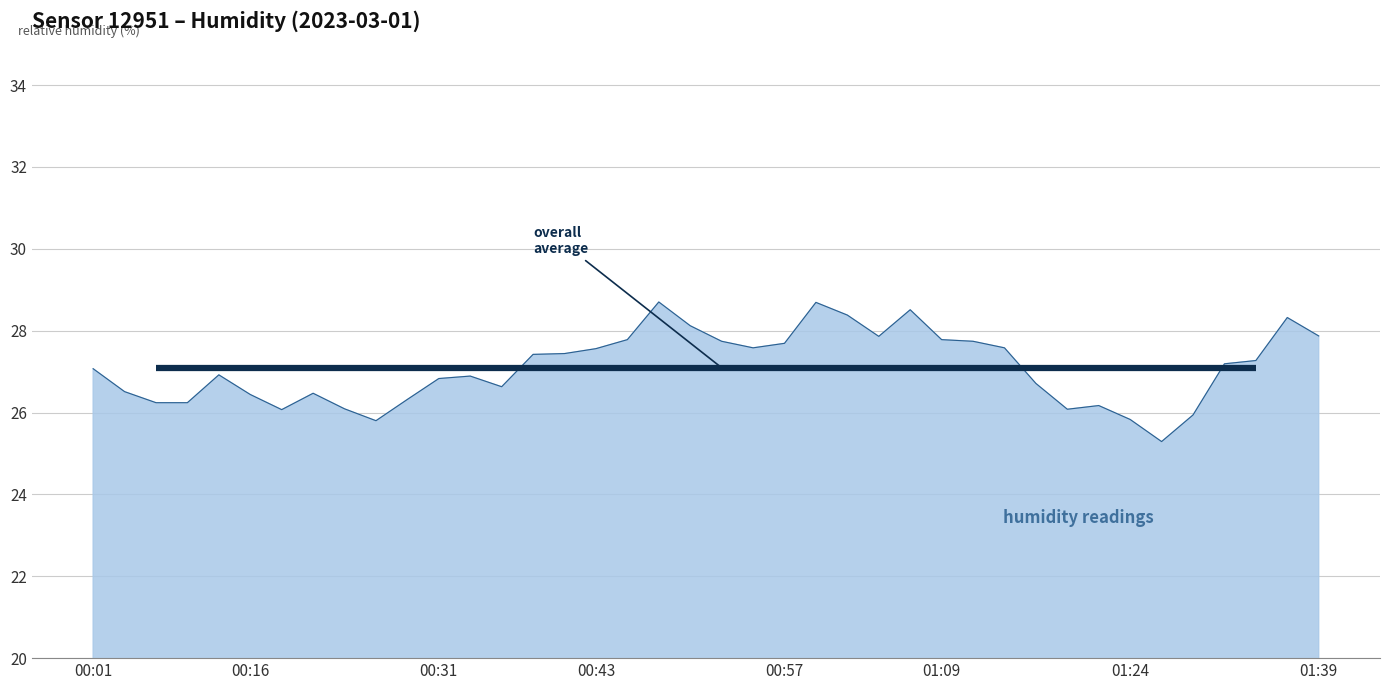

How many lines are shown in the chart?

1